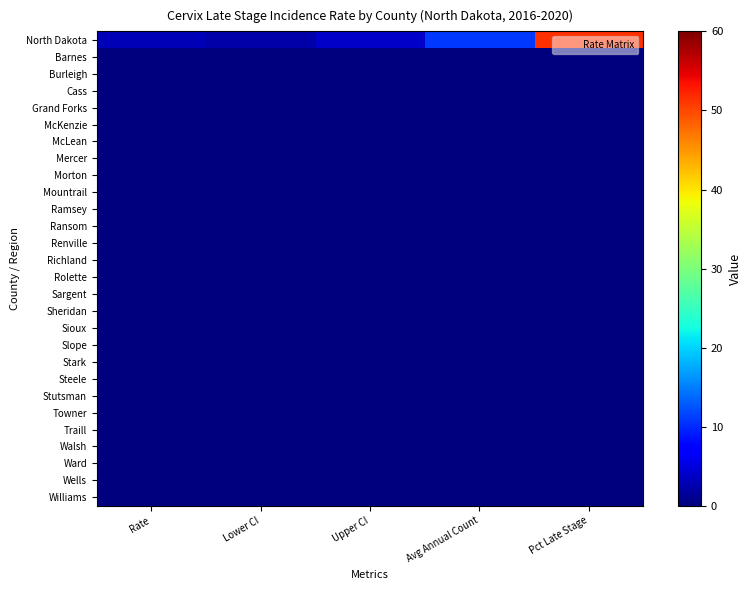

At how many categories does at least one series exceed 12?

1